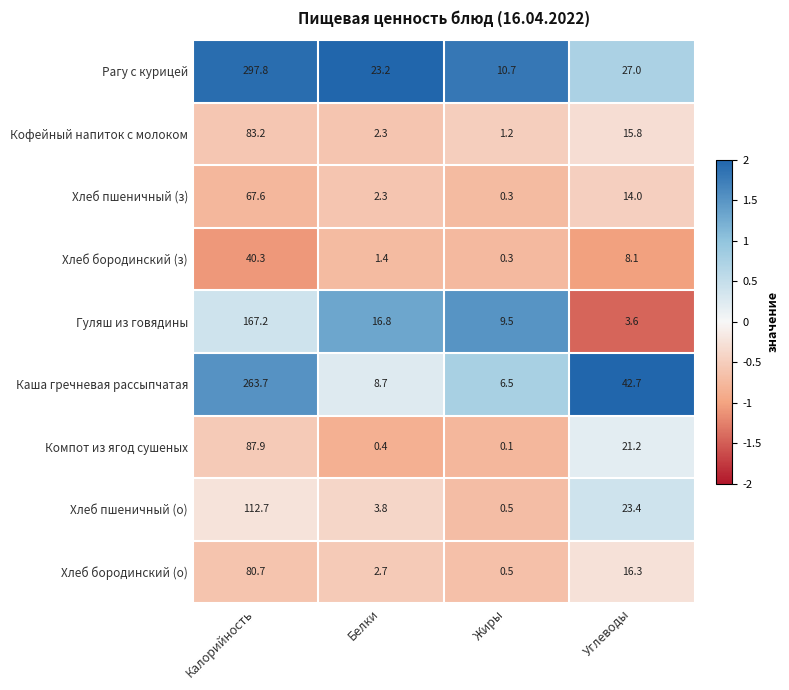

What is the difference between the Хлеб пшеничный (з) values at Углеводы and Калорийность?

53.6